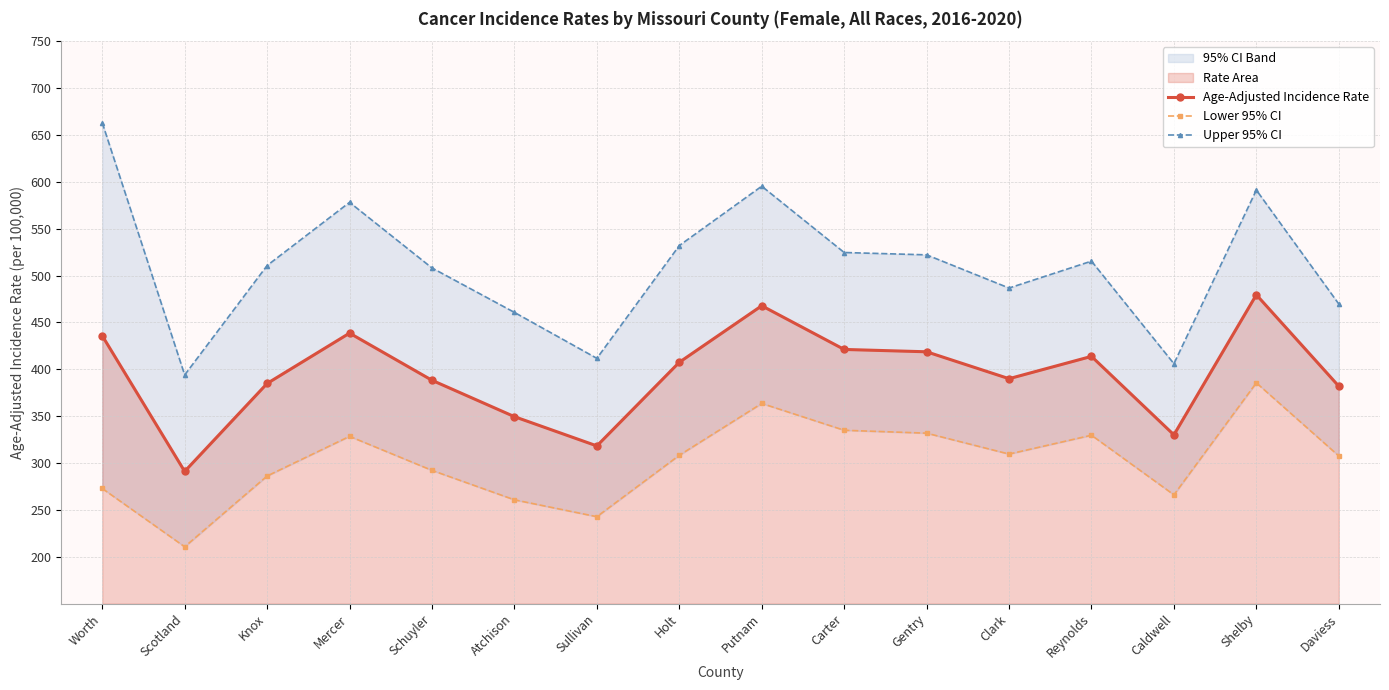

At which label is Lower 95% CI closest to 298?

Schuyler